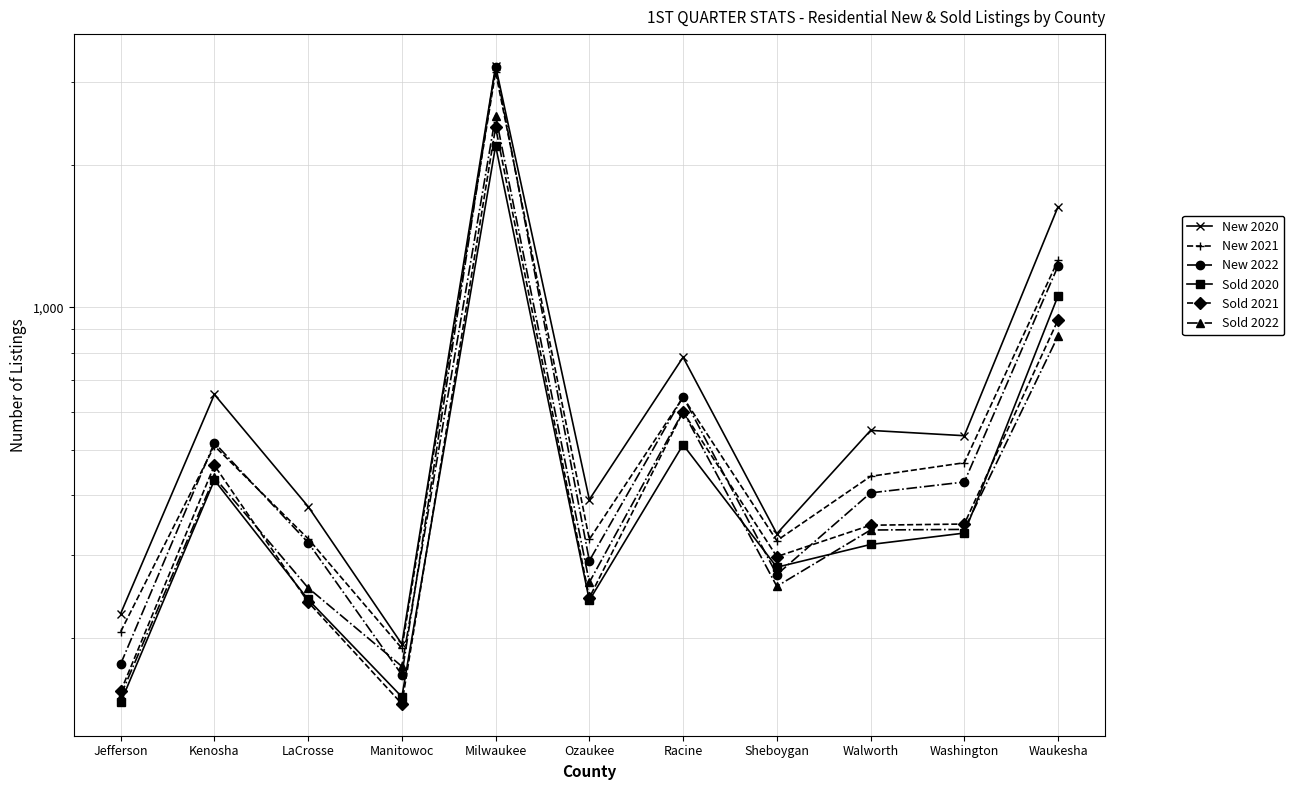

Reading left to right, transcribe all the data shown in this chart.

New 2020: Jefferson=225	Kenosha=654	LaCrosse=379	Manitowoc=194	Milwaukee=3237	Ozaukee=392	Racine=784	Sheboygan=332	Walworth=549	Washington=535	Waukesha=1631
New 2021: Jefferson=206	Kenosha=509	LaCrosse=324	Manitowoc=190	Milwaukee=3144	Ozaukee=323	Racine=645	Sheboygan=321	Walworth=439	Washington=469	Waukesha=1257
New 2022: Jefferson=176	Kenosha=517	LaCrosse=318	Manitowoc=167	Milwaukee=3227	Ozaukee=291	Racine=647	Sheboygan=272	Walworth=405	Washington=427	Waukesha=1222
Sold 2020: Jefferson=146	Kenosha=431	LaCrosse=241	Manitowoc=150	Milwaukee=2195	Ozaukee=240	Racine=512	Sheboygan=282	Walworth=315	Washington=333	Waukesha=1057
Sold 2021: Jefferson=154	Kenosha=463	LaCrosse=238	Manitowoc=145	Milwaukee=2402	Ozaukee=243	Racine=601	Sheboygan=297	Walworth=346	Washington=348	Waukesha=940
Sold 2022: Jefferson=151	Kenosha=437	LaCrosse=255	Manitowoc=174	Milwaukee=2543	Ozaukee=262	Racine=602	Sheboygan=257	Walworth=338	Washington=339	Waukesha=869